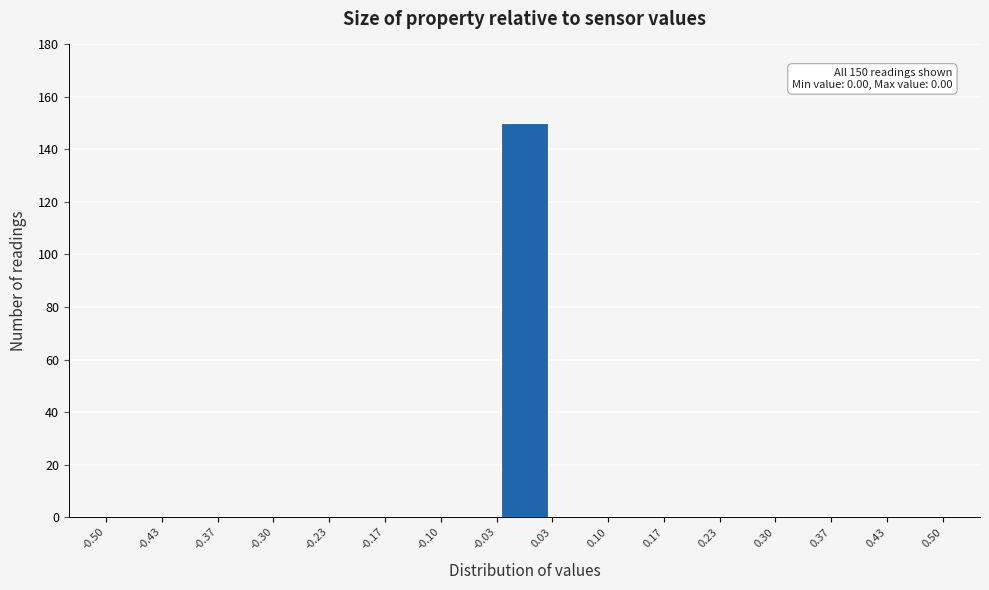

Which range on the x-axis has the tallest bar?

-0.03 to 0.03